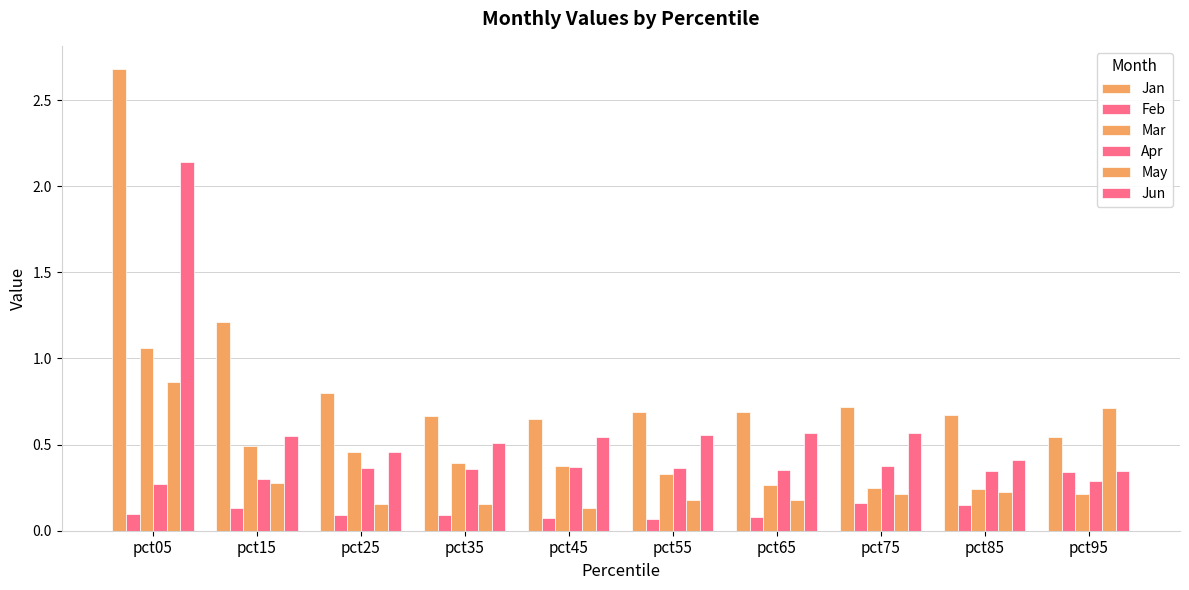

The Apr series shows 0.5 at pct55. True or false?

False